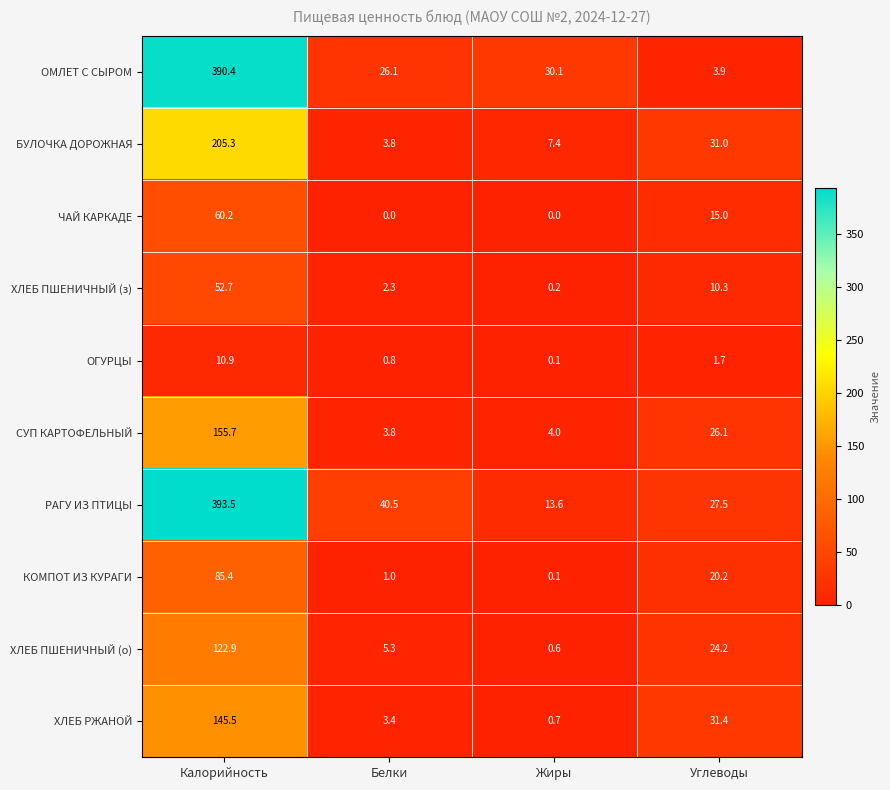

Which category has the lowest value in the ХЛЕБ ПШЕНИЧНЫЙ (з) series?

Жиры